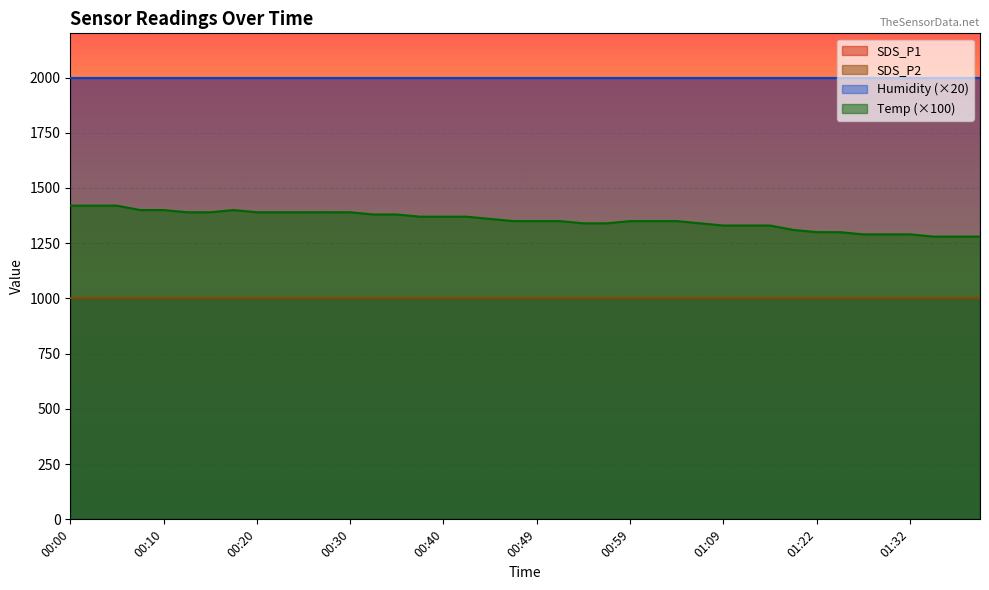

What is the highest value of the Humidity (×20) series?

1998.0